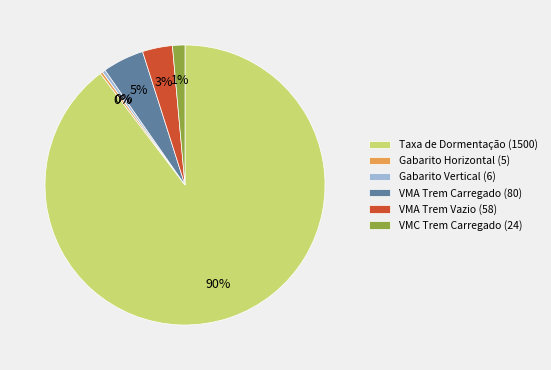

What is the majority slice?

Taxa de Dormentação (1500)